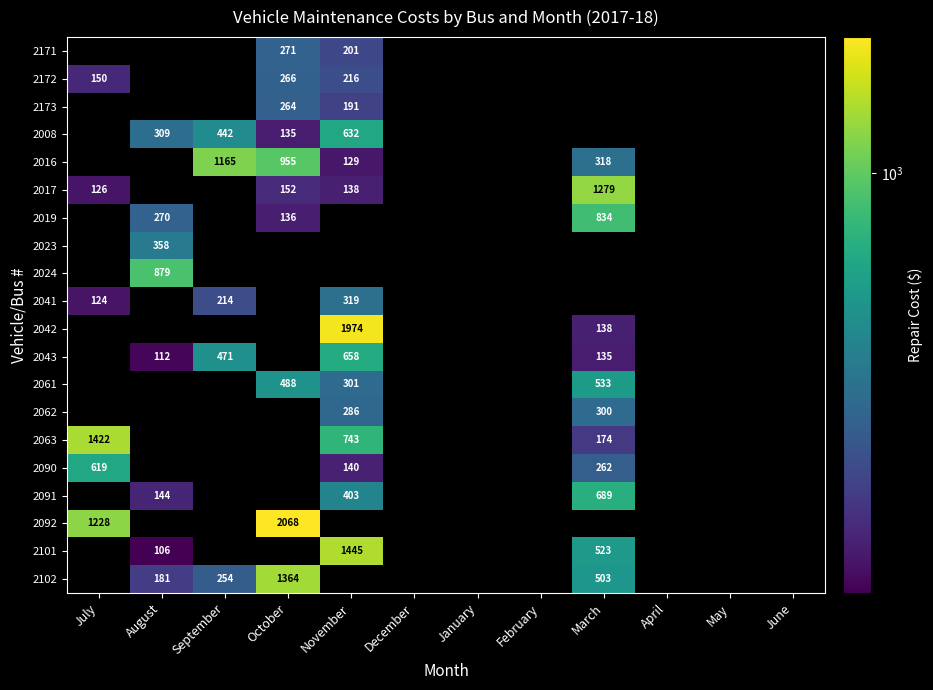

Which has a higher value, March or January?

January